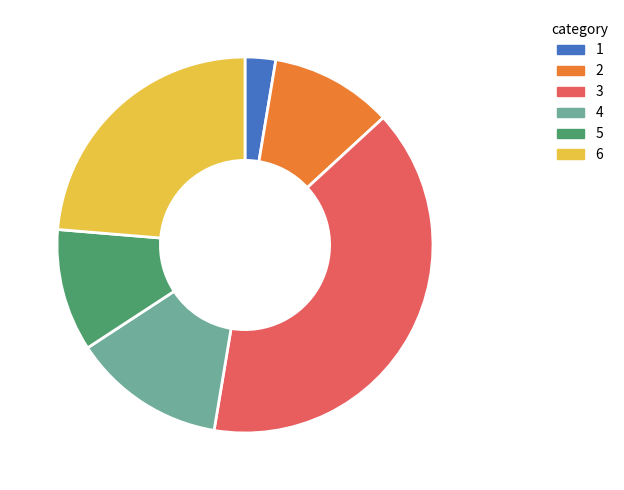

Is there a majority slice in this chart?

No